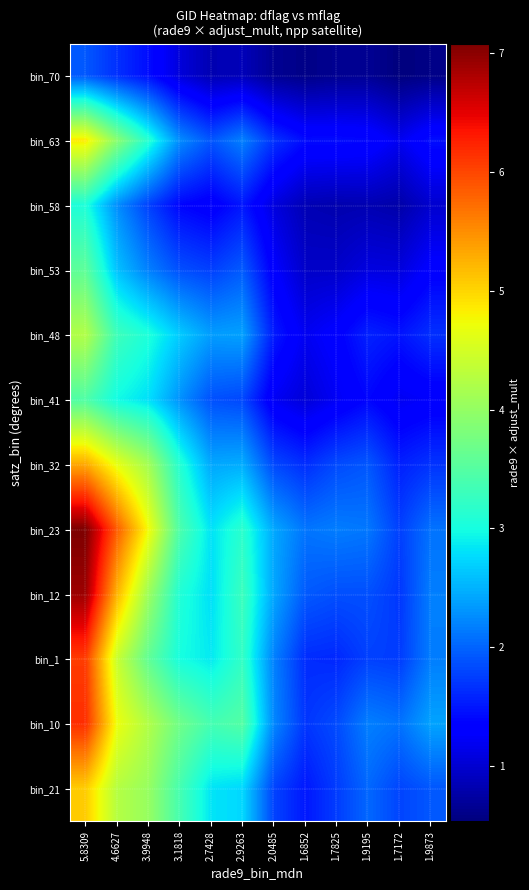

Between 1.6852 and 1.9195, which series saw the biggest shift?

bin_21